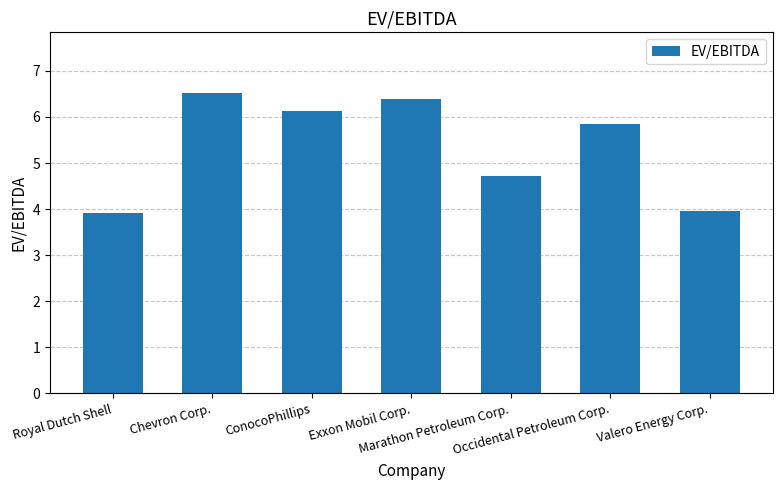

What is the maximum value shown in the chart?

6.5